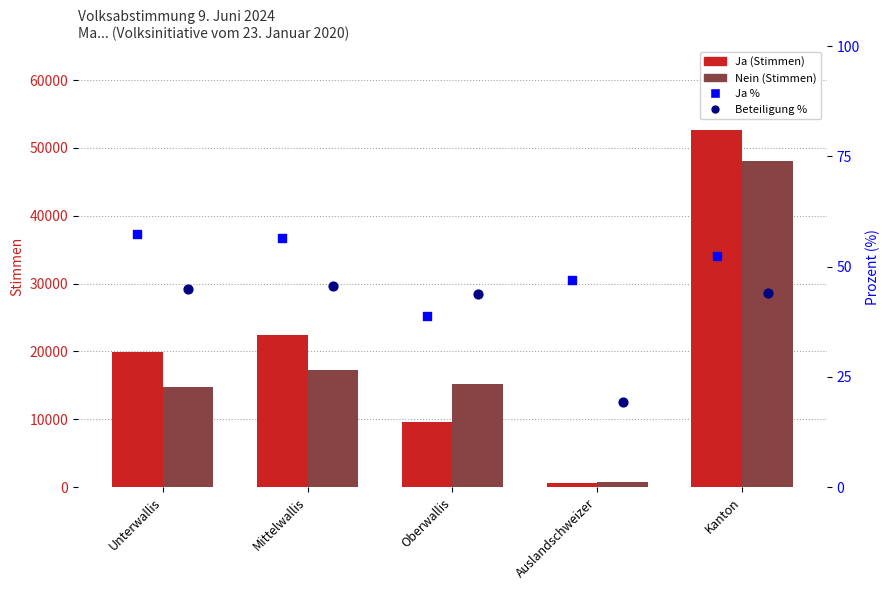

Which series contains the highest Y value?

Ja (Stimmen)